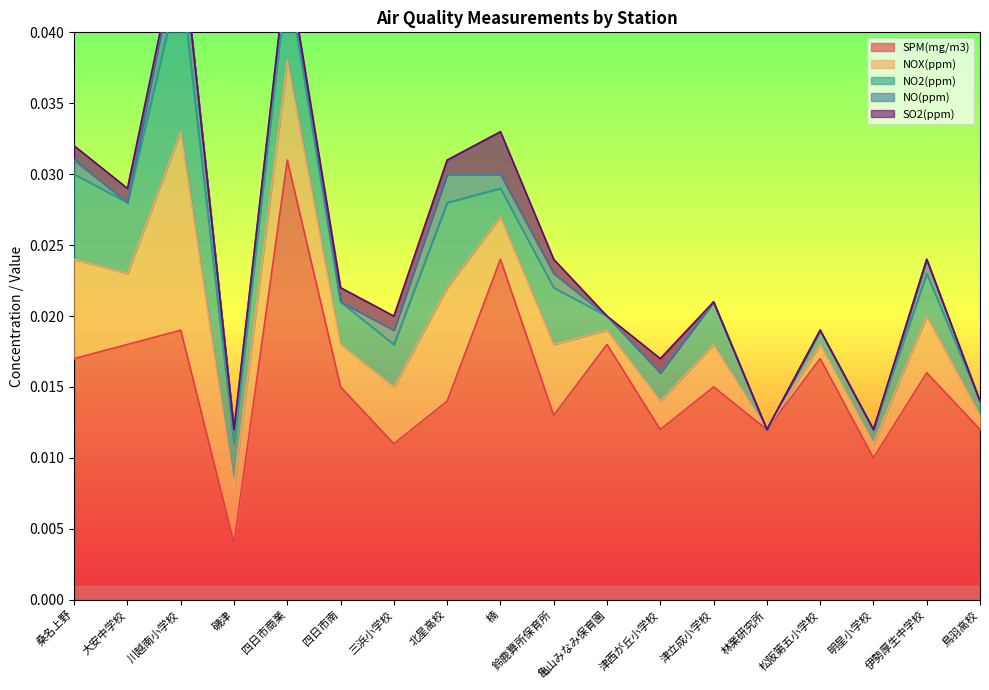

Does the chart have visible grid lines?

No